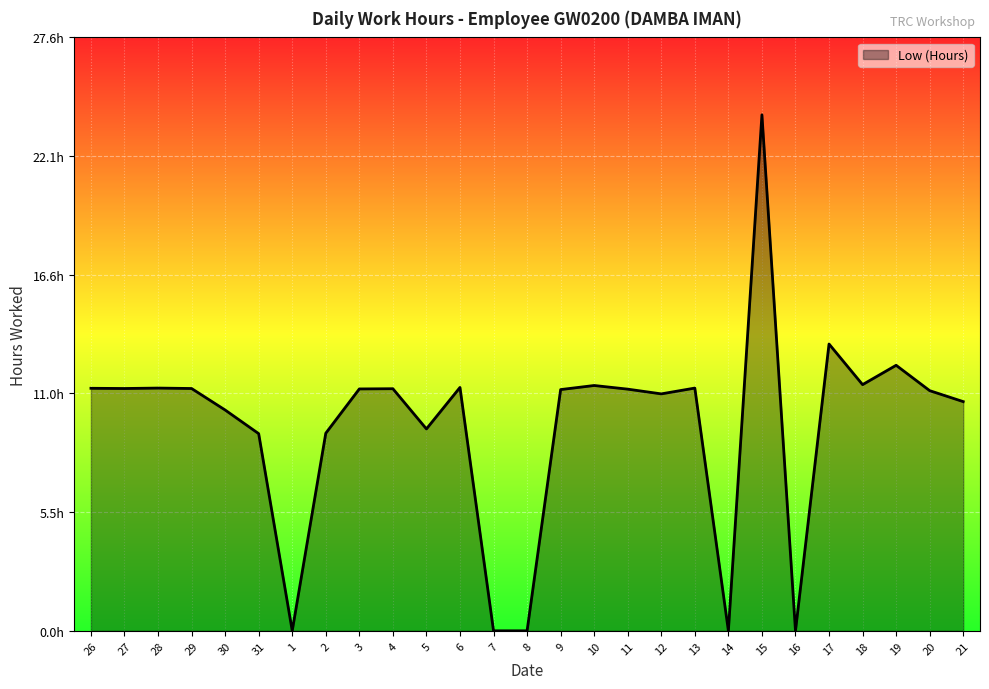

Is this an area chart (filled region under the line)?

Yes